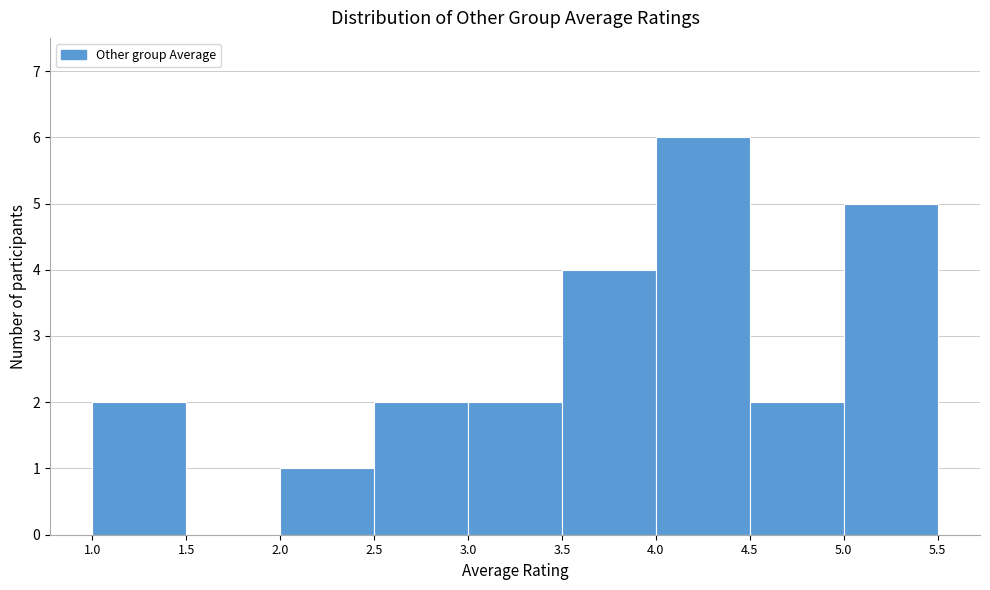

How tall is the bar that spans 2.0 to 2.5 on the x-axis? The values are not printed on the chart, so give them approximately, as read against the axis.

1